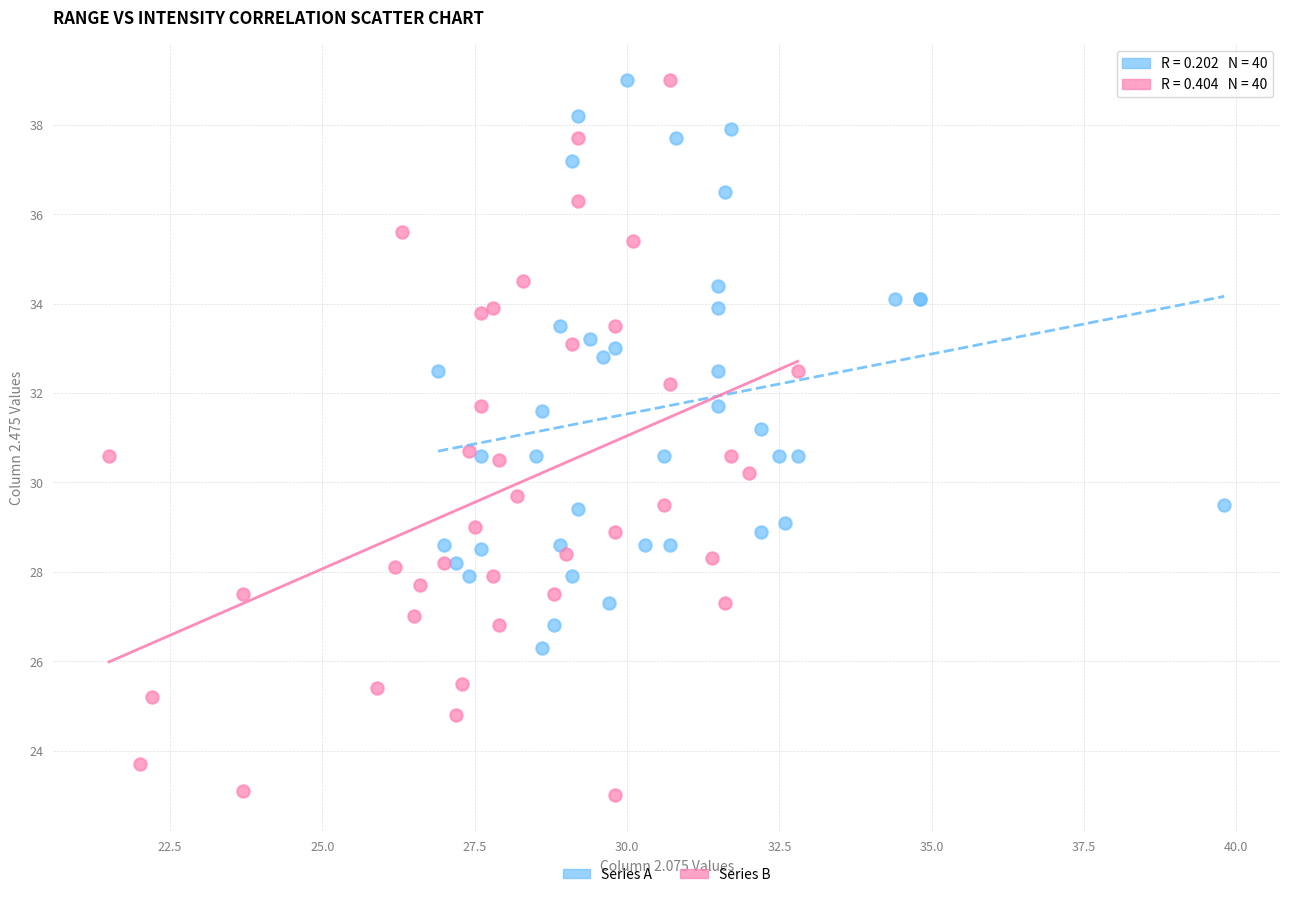

Which series has the widest spread of Y values?

Series B